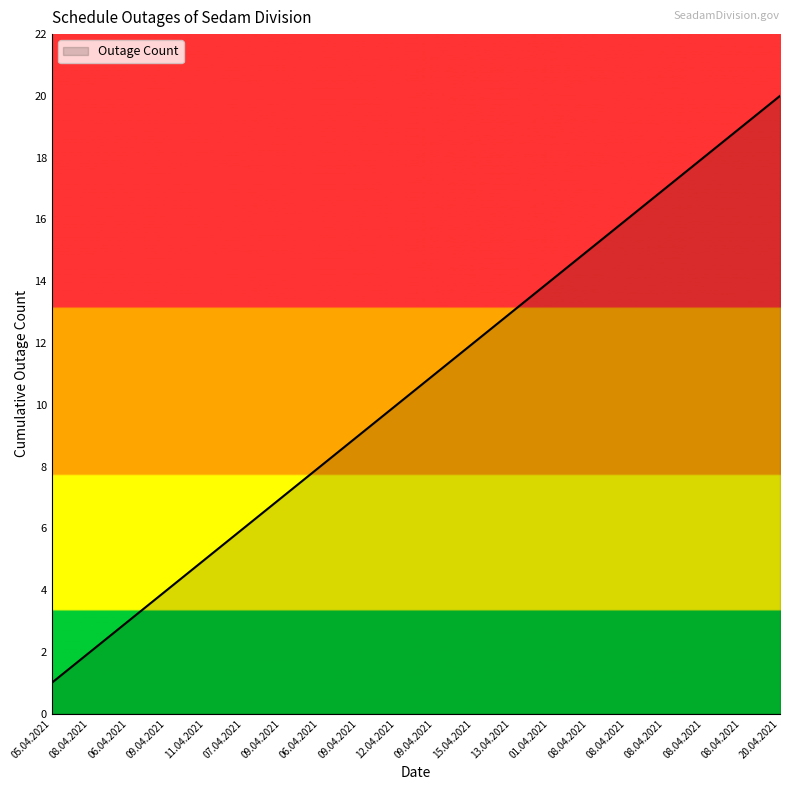

How many series are shown in this chart?

1